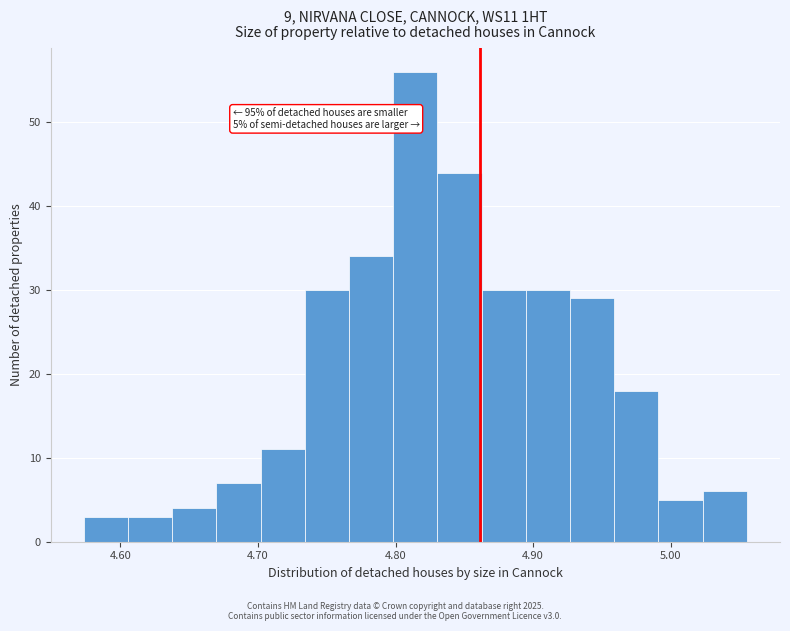

Around what value on the x-axis is the tallest bar? Give the approximate position of its centre, as read against the axis.

4.81